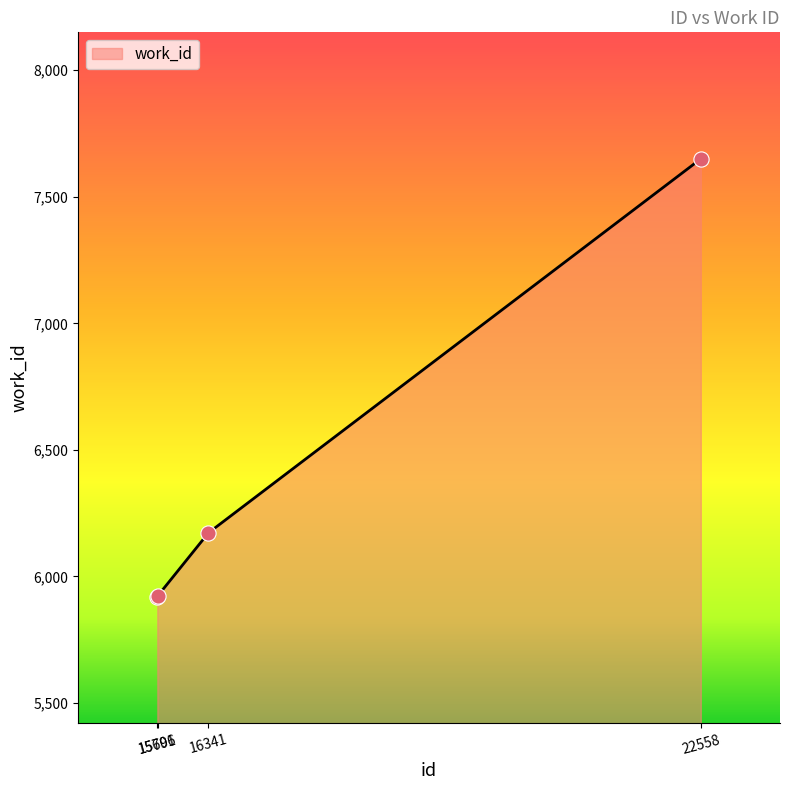

What is the change in value from 15701 to 16341?

+249